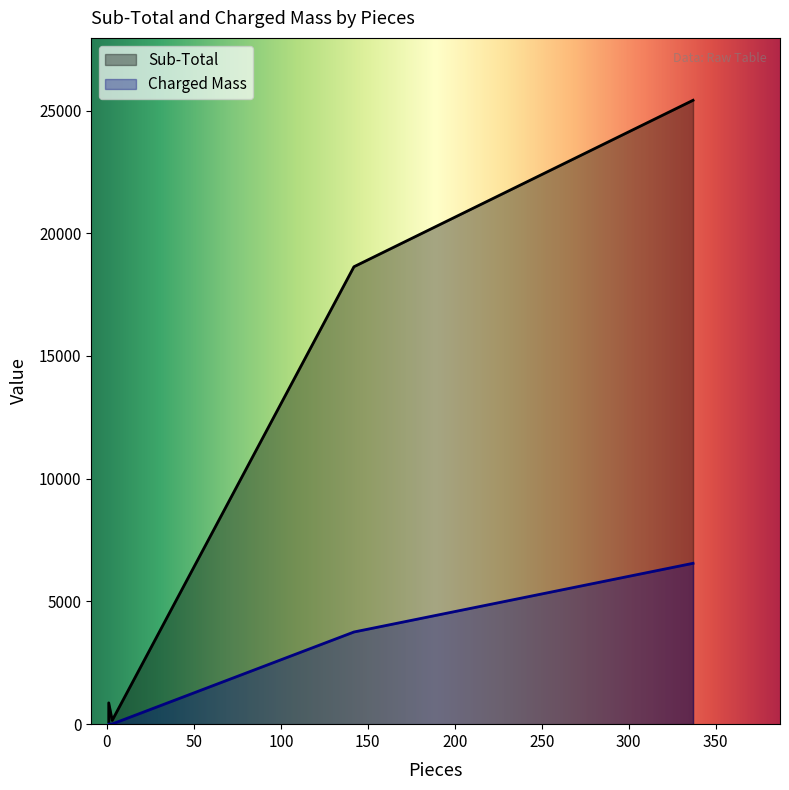

Where is Charged Mass nearest to the value 3278?

142